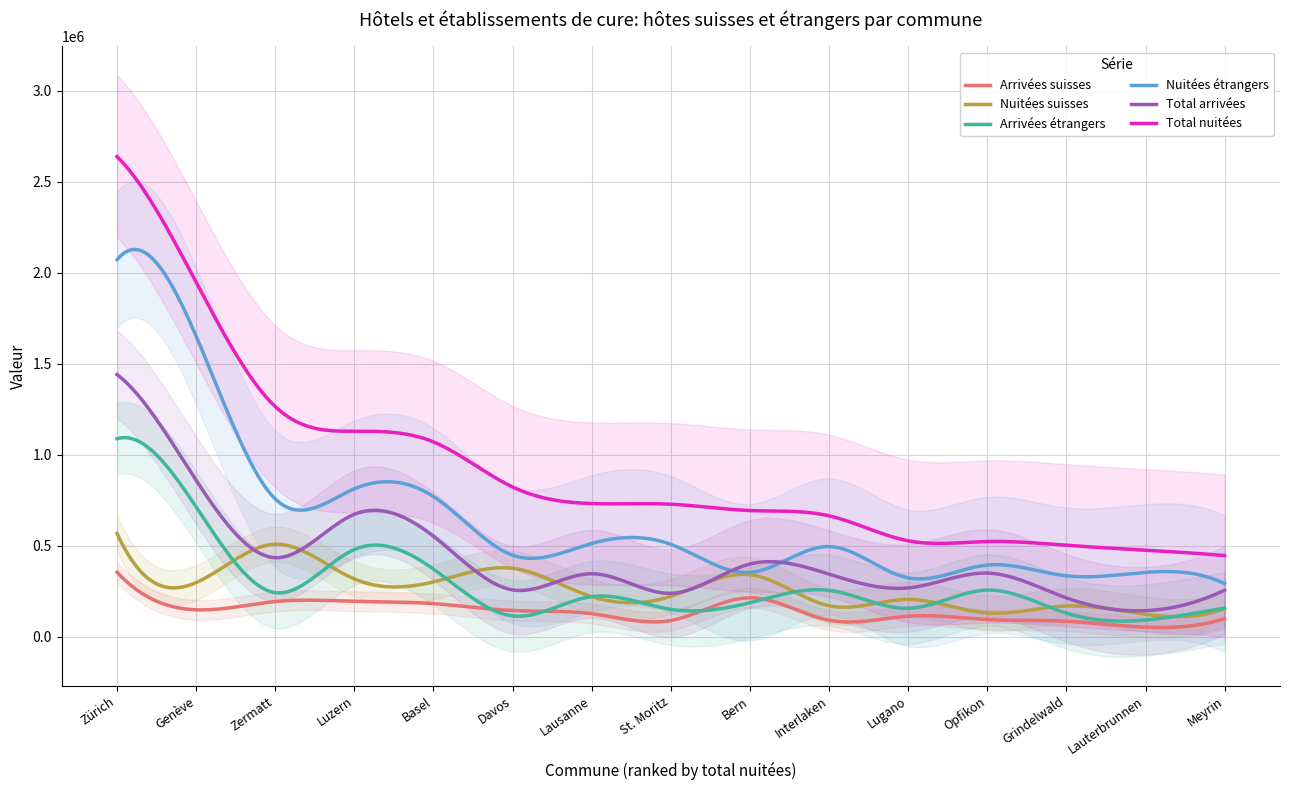

What are all the series names shown in the legend?

Arrivées suisses, Nuitées suisses, Arrivées étrangers, Nuitées étrangers, Total arrivées, Total nuitées